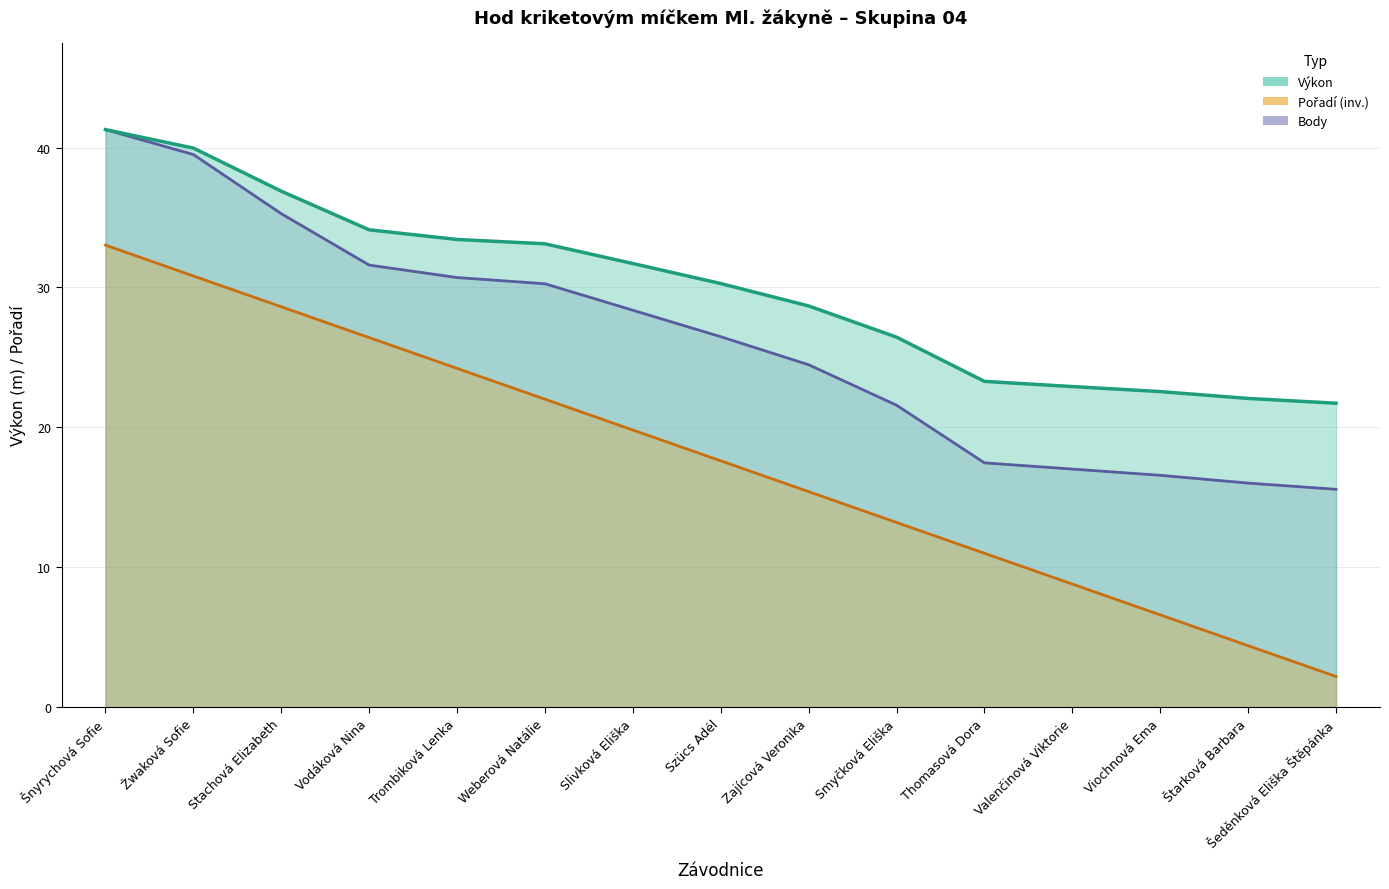

Between Slivková Eliška and Valenčinová Viktorie, which series saw the biggest shift?

Body